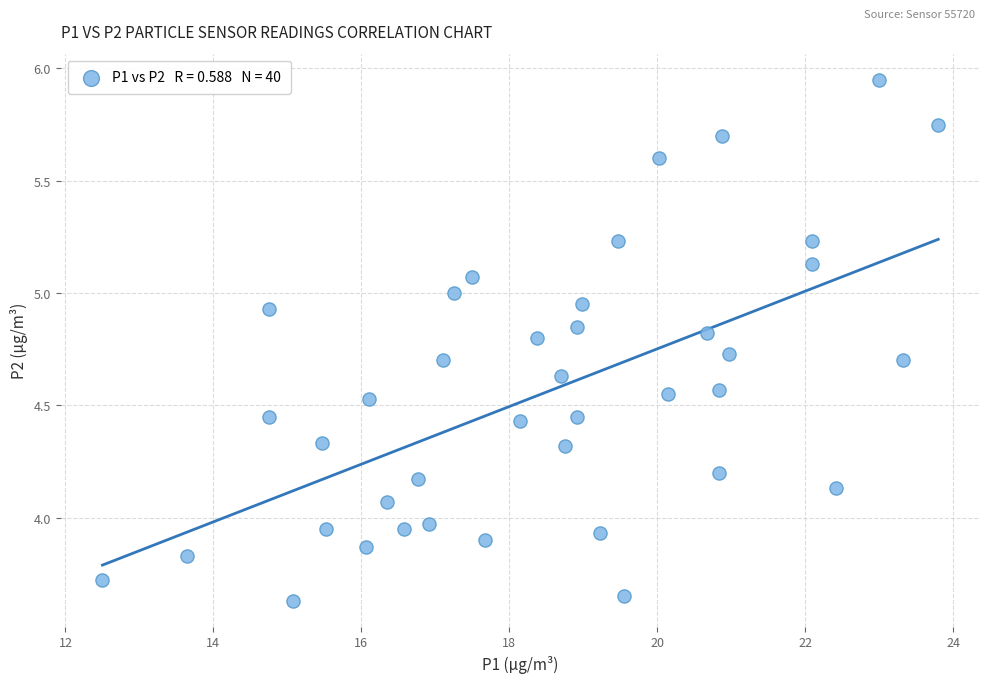

What is the range of X values (max minus min)?

11.3